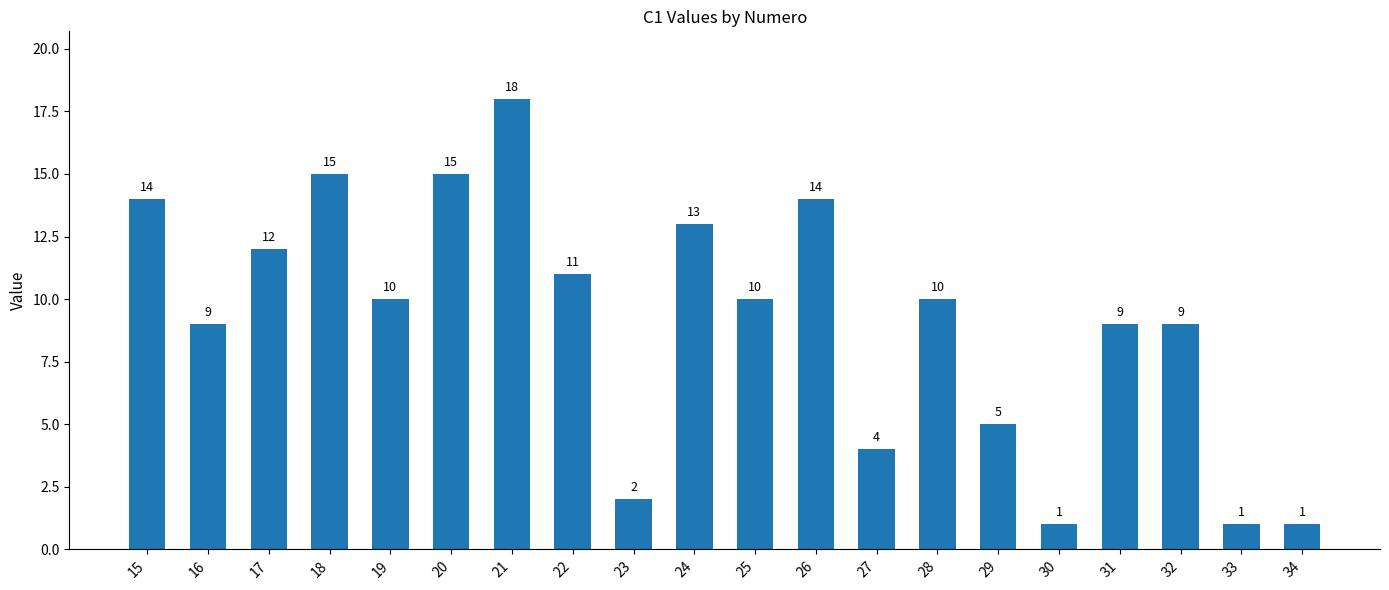

Where does the data first go above 10?

15